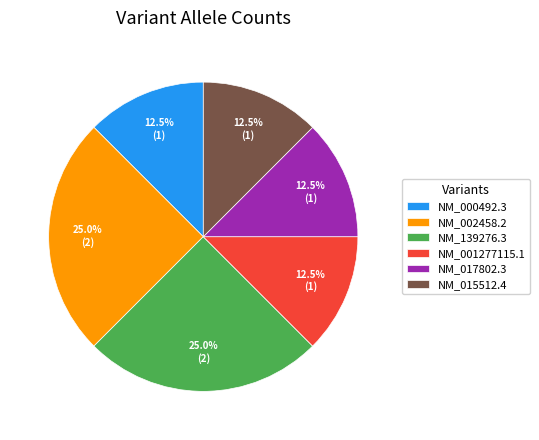

Combined, do NM_139276.3 and NM_000492.3 account for over 50%?

No